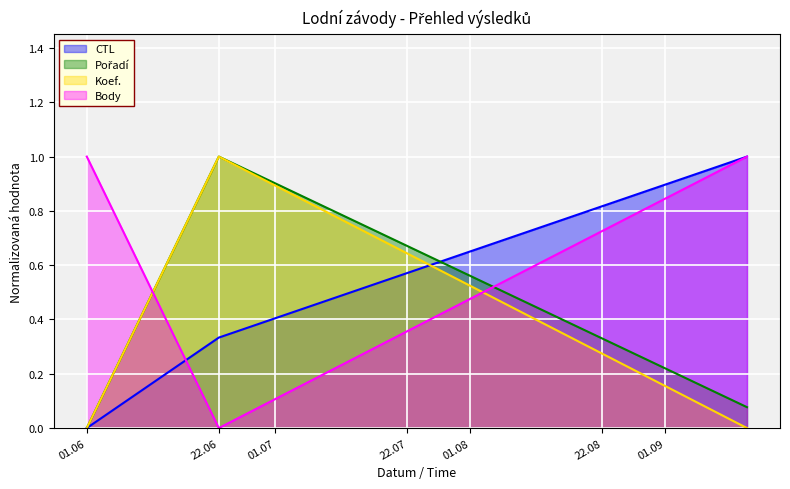

Is it true that Body equals 1.0 at 01.06?

True